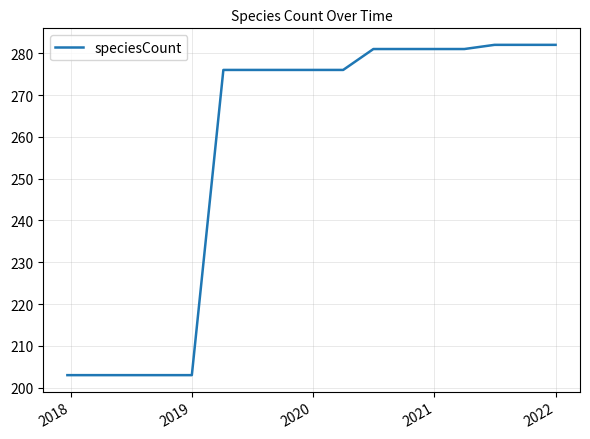

What is the greatest value displayed?

282